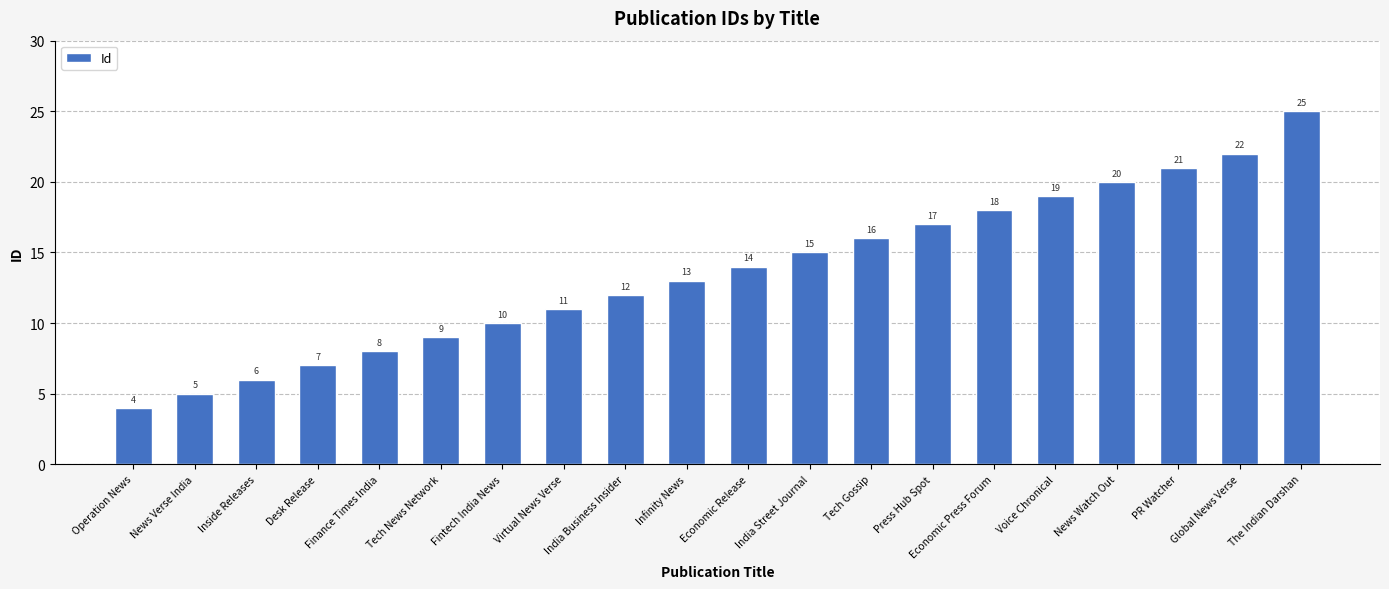

What position from the left is Virtual News Verse?

8